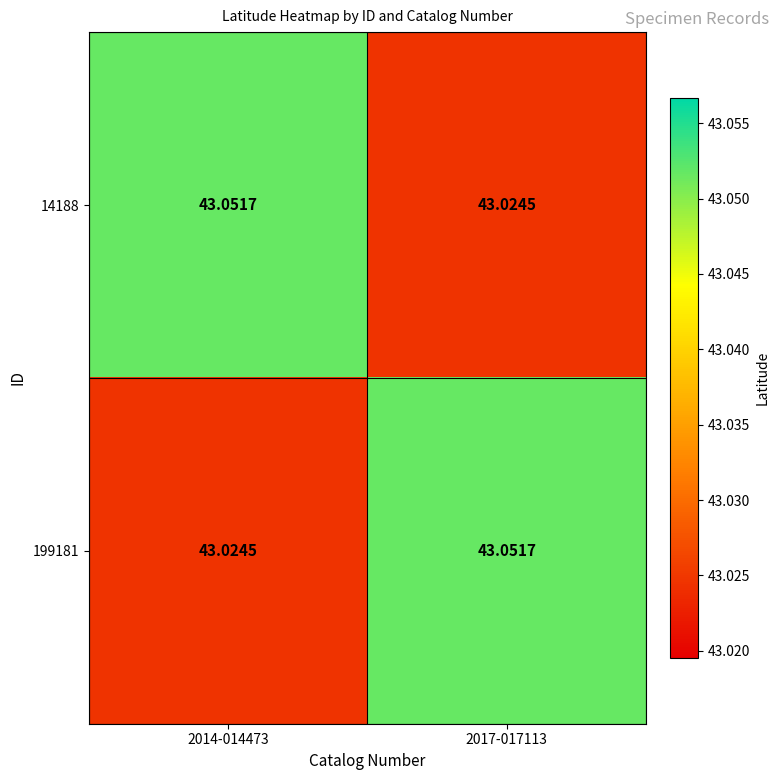

At which category is the sum across all series the highest?

2014-014473